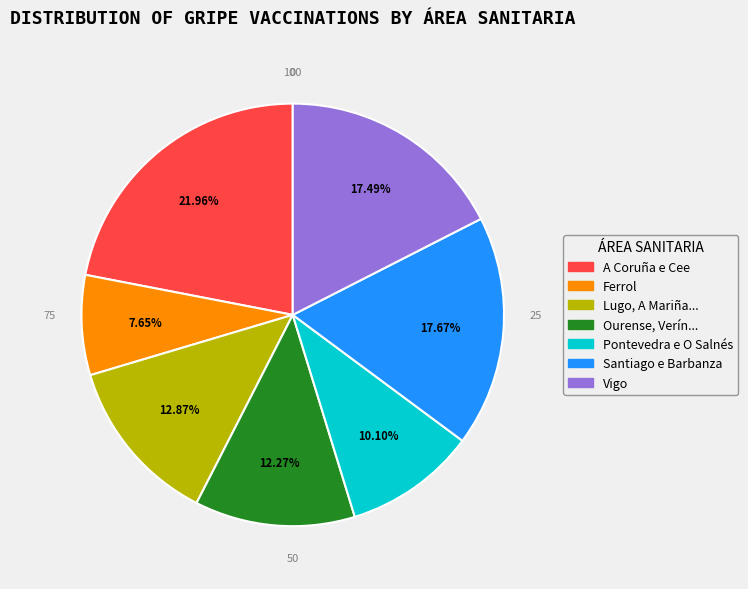

Is there a majority slice in this chart?

No